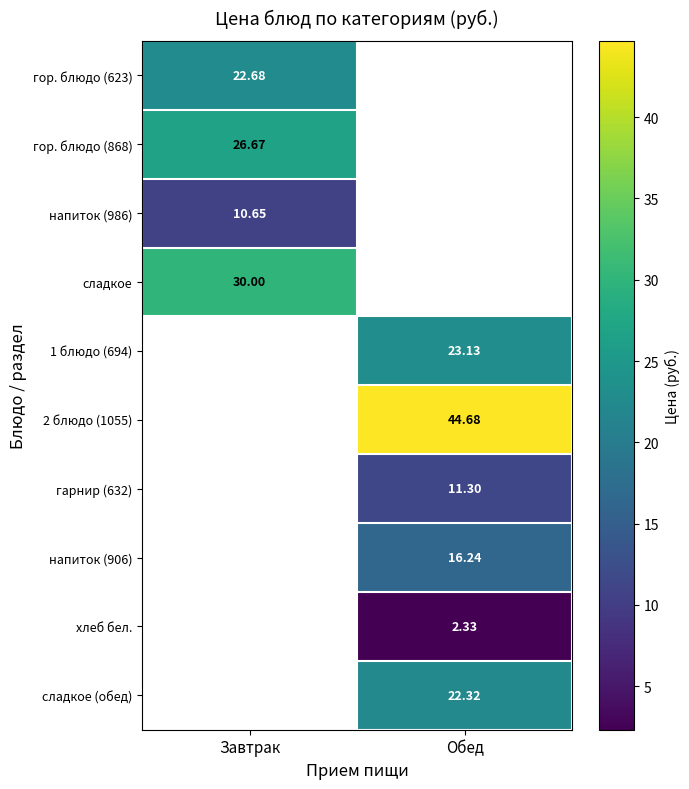

Which has a higher value, Обед or Завтрак?

Завтрак